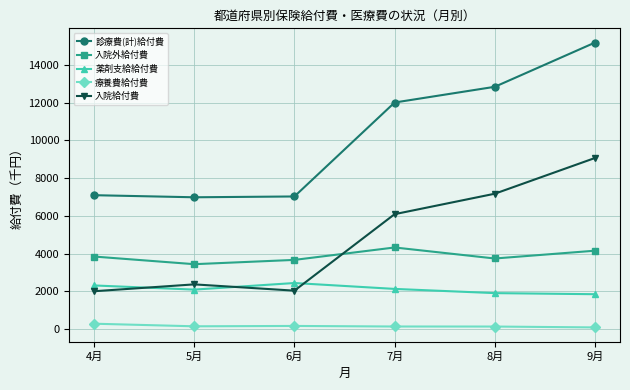

Which series has the widest spread of values?

診療費(計)給付費